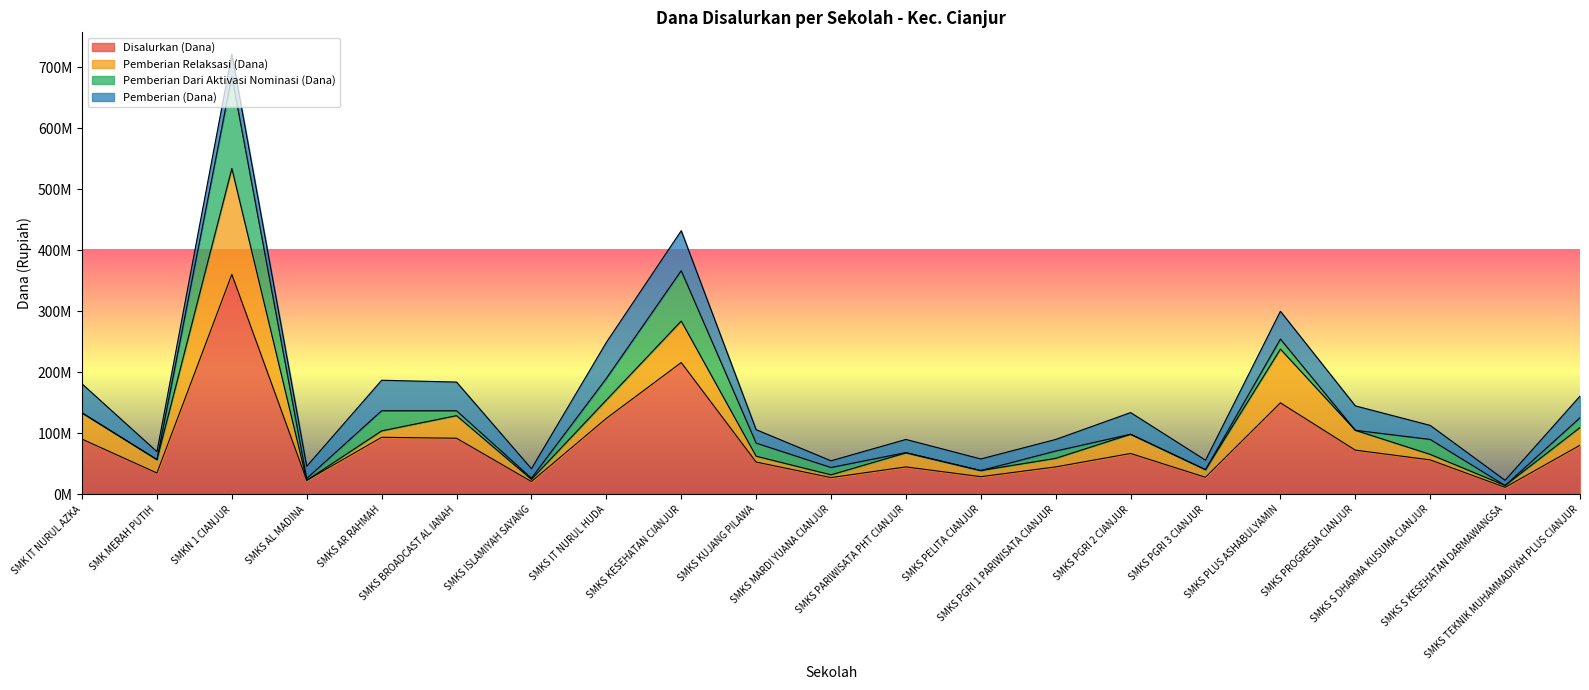

Reading left to right, what are all the values shown in this chart?

Disalurkan (Dana): SMK IT NURUL AZKA=90500000	SMK MERAH PUTIH=35000000	SMKN 1 CIANJUR=360500000	SMKS AL MADINA=23000000	SMKS AR RAHMAH=93500000	SMKS BROADCAST AL IANAH=92000000	SMKS ISLAMIYAH SAYANG=21000000	SMKS IT NURUL HUDA=124500000	SMKS KESEHATAN CIANJUR=216000000	SMKS KUJANG PILAWA=53000000	SMKS MARDI YUANA CIANJUR=27500000	SMKS PARIWISATA PHT CIANJUR=45000000	SMKS PELITA CIANJUR=29000000	SMKS PGRI 1 PARIWISATA CIANJUR=45000000	SMKS PGRI 2 CIANJUR=67000000	SMKS PGRI 3 CIANJUR=28000000	SMKS PLUS ASHABULYAMIN=150000000	SMKS PROGRESIA CIANJUR=72500000	SMKS S DHARMA KUSUMA CIANJUR=56500000	SMKS S KESEHATAN DARMAWANGSA=11500000	SMKS TEKNIK MUHAMMADIYAH PLUS CIANJUR=80500000
Pemberian Relaksasi (Dana): SMK IT NURUL AZKA=43000000	SMK MERAH PUTIH=22000000	SMKN 1 CIANJUR=173500000	SMKS AL MADINA=0	SMKS AR RAHMAH=10500000	SMKS BROADCAST AL IANAH=37000000	SMKS ISLAMIYAH SAYANG=3500000	SMKS IT NURUL HUDA=30000000	SMKS KESEHATAN CIANJUR=68000000	SMKS KUJANG PILAWA=9500000	SMKS MARDI YUANA CIANJUR=4500000	SMKS PARIWISATA PHT CIANJUR=23000000	SMKS PELITA CIANJUR=10000000	SMKS PGRI 1 PARIWISATA CIANJUR=14000000	SMKS PGRI 2 CIANJUR=31500000	SMKS PGRI 3 CIANJUR=12500000	SMKS PLUS ASHABULYAMIN=88000000	SMKS PROGRESIA CIANJUR=32500000	SMKS S DHARMA KUSUMA CIANJUR=9000000	SMKS S KESEHATAN DARMAWANGSA=3000000	SMKS TEKNIK MUHAMMADIYAH PLUS CIANJUR=29000000
Pemberian Dari Aktivasi Nominasi (Dana): SMK IT NURUL AZKA=0	SMK MERAH PUTIH=0	SMKN 1 CIANJUR=151000000	SMKS AL MADINA=3000000	SMKS AR RAHMAH=33000000	SMKS BROADCAST AL IANAH=8000000	SMKS ISLAMIYAH SAYANG=2000000	SMKS IT NURUL HUDA=35500000	SMKS KESEHATAN CIANJUR=82500000	SMKS KUJANG PILAWA=21500000	SMKS MARDI YUANA CIANJUR=12000000	SMKS PARIWISATA PHT CIANJUR=500000	SMKS PELITA CIANJUR=0	SMKS PGRI 1 PARIWISATA CIANJUR=12000000	SMKS PGRI 2 CIANJUR=0	SMKS PGRI 3 CIANJUR=0	SMKS PLUS ASHABULYAMIN=16500000	SMKS PROGRESIA CIANJUR=0	SMKS S DHARMA KUSUMA CIANJUR=24500000	SMKS S KESEHATAN DARMAWANGSA=0	SMKS TEKNIK MUHAMMADIYAH PLUS CIANJUR=16000000
Pemberian (Dana): SMK IT NURUL AZKA=47500000	SMK MERAH PUTIH=13000000	SMKN 1 CIANJUR=36000000	SMKS AL MADINA=20000000	SMKS AR RAHMAH=50000000	SMKS BROADCAST AL IANAH=47000000	SMKS ISLAMIYAH SAYANG=15500000	SMKS IT NURUL HUDA=59000000	SMKS KESEHATAN CIANJUR=65500000	SMKS KUJANG PILAWA=22000000	SMKS MARDI YUANA CIANJUR=11000000	SMKS PARIWISATA PHT CIANJUR=21500000	SMKS PELITA CIANJUR=19000000	SMKS PGRI 1 PARIWISATA CIANJUR=19000000	SMKS PGRI 2 CIANJUR=35500000	SMKS PGRI 3 CIANJUR=15500000	SMKS PLUS ASHABULYAMIN=45500000	SMKS PROGRESIA CIANJUR=40000000	SMKS S DHARMA KUSUMA CIANJUR=23000000	SMKS S KESEHATAN DARMAWANGSA=8500000	SMKS TEKNIK MUHAMMADIYAH PLUS CIANJUR=35500000